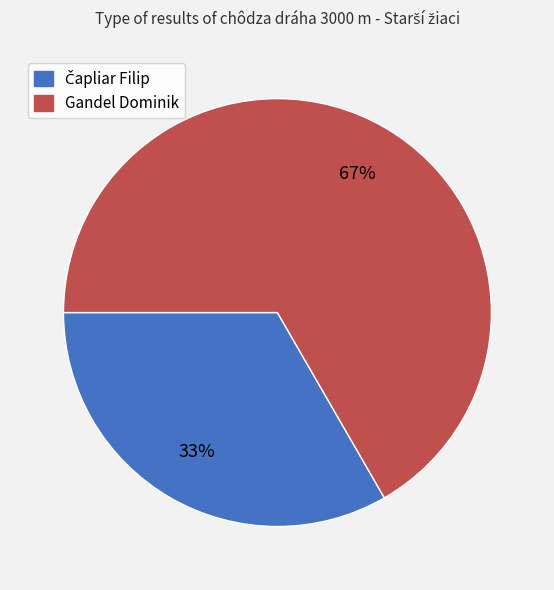

What percentage is the Gandel Dominik slice, to the nearest percent?

67%